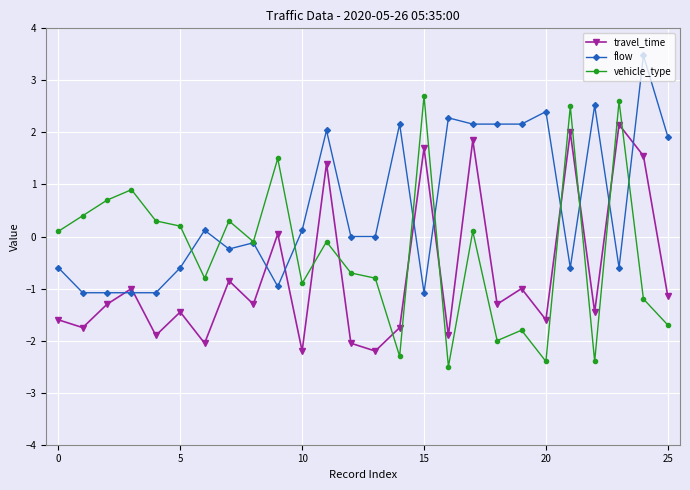

List the series in order of their peak value, lowest first.

travel_time, vehicle_type, flow